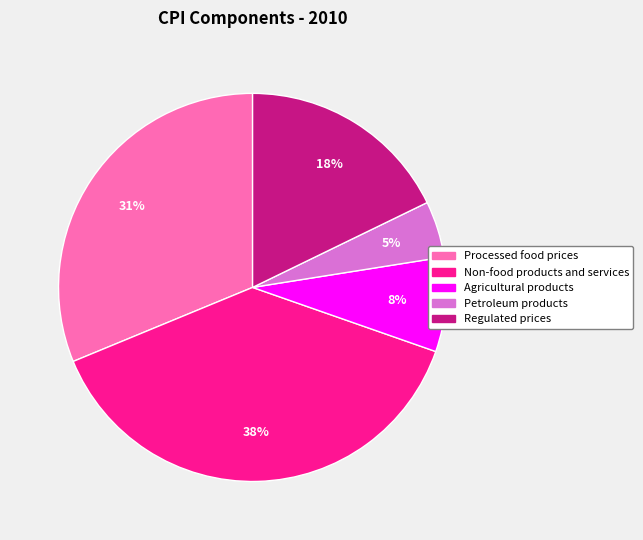

Which category has the smallest portion of the pie?

Petroleum products